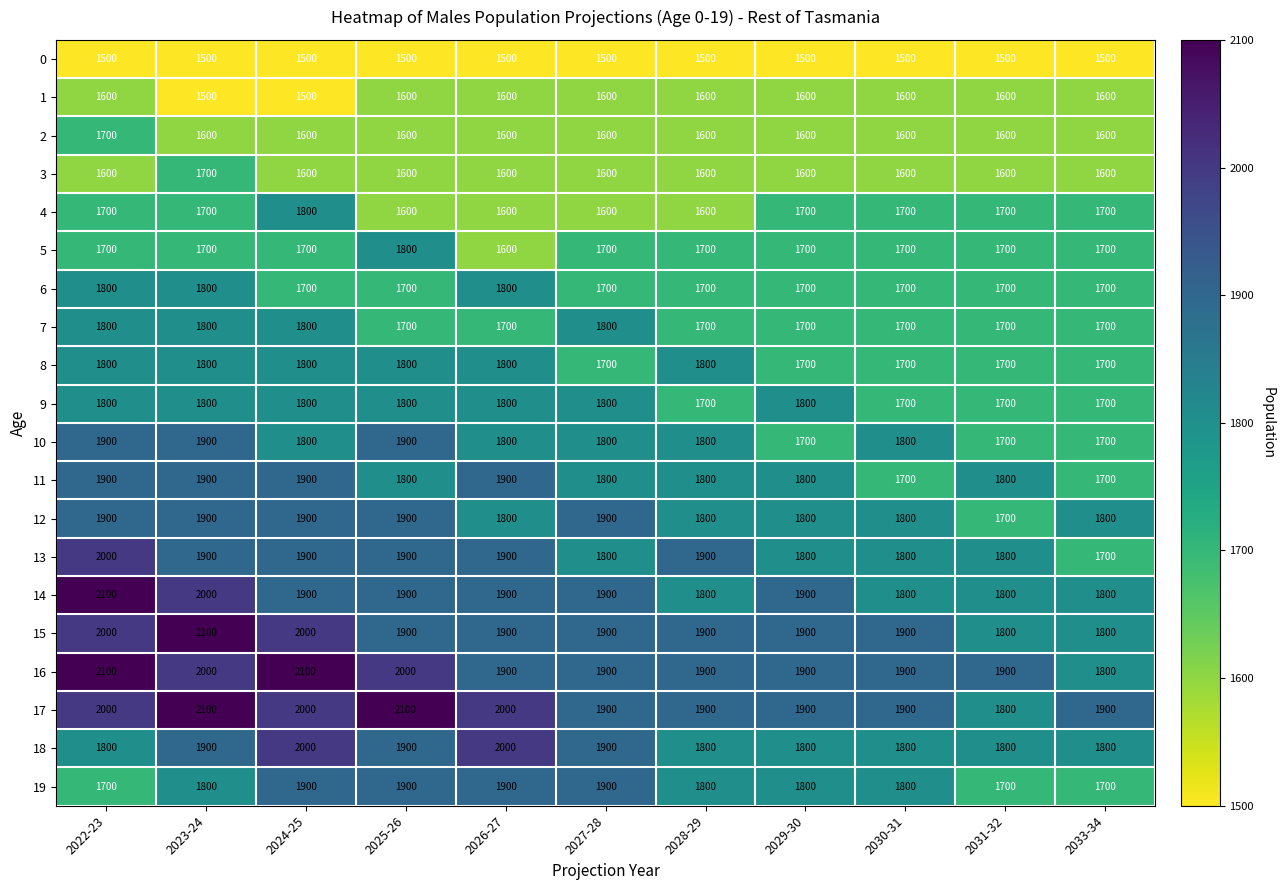

What is the highest value of the 17 series?

2100